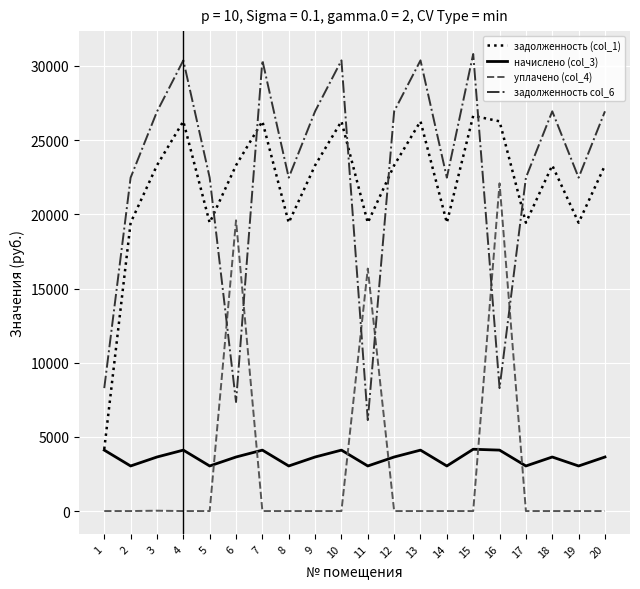

Between 16 and 17, which series saw the biggest shift?

уплачено (col_4)